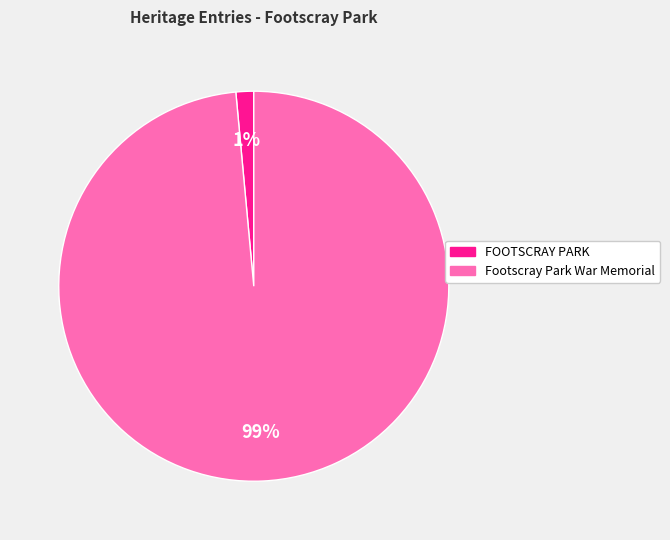

To the nearest percent, what is the combined percentage of Footscray Park War Memorial and FOOTSCRAY PARK?

100%